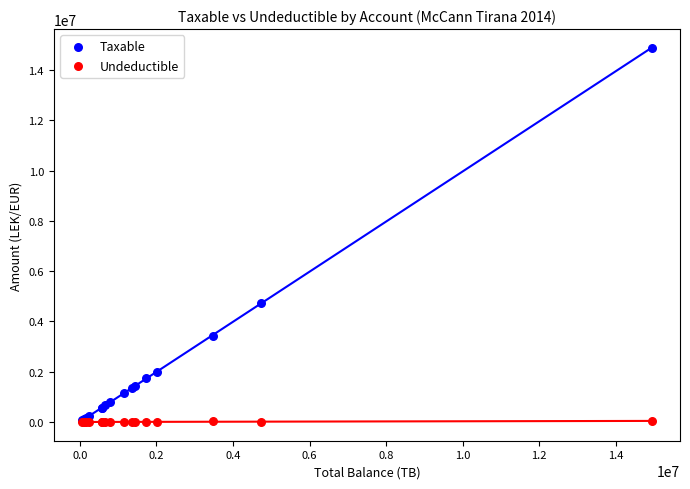

Across all series, what Y value is closest to 7443929?

4731146.9